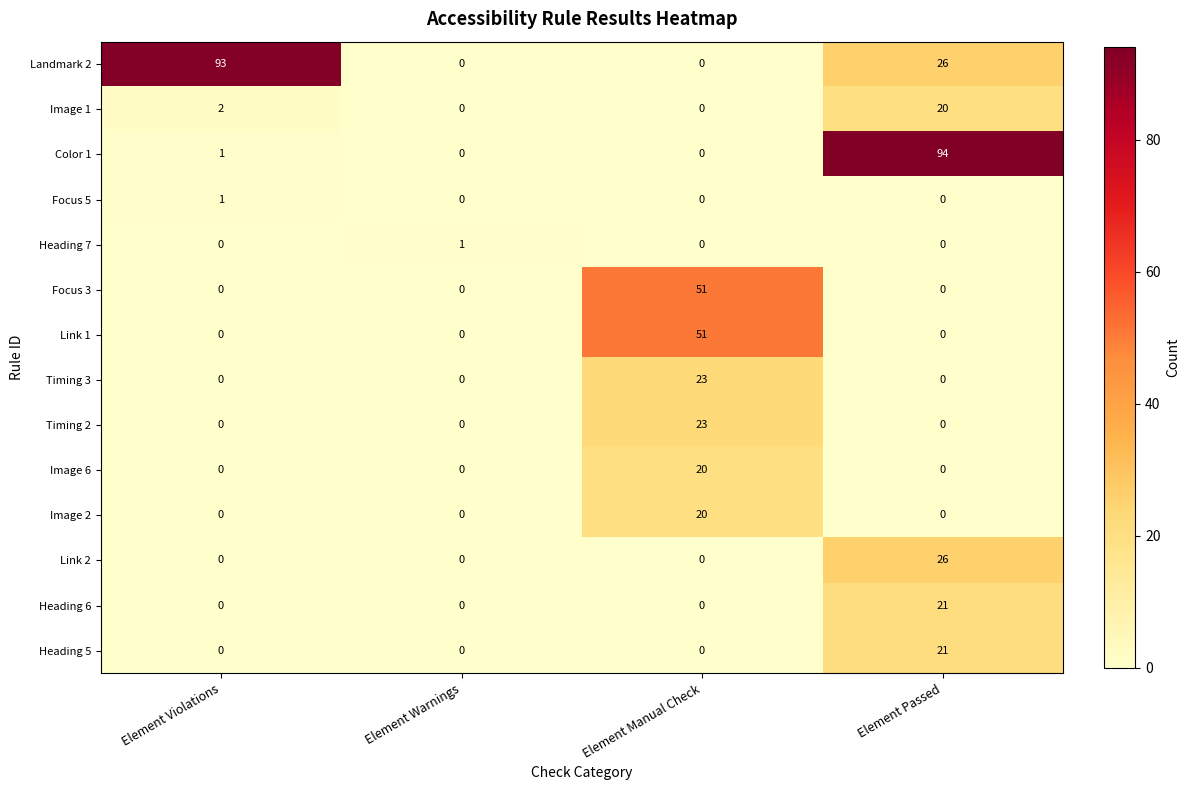

What is the spread (max minus min) of values at Element Manual Check?

51